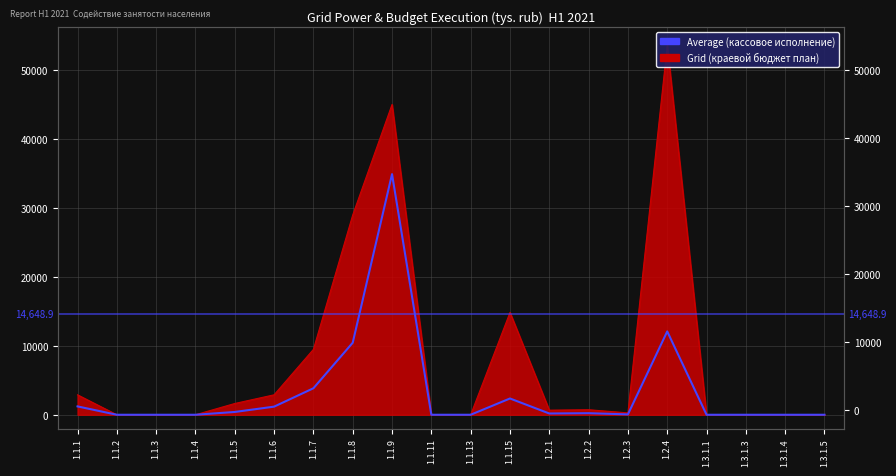

Is it true that the value at 1.1.2 is 12261.3?

False